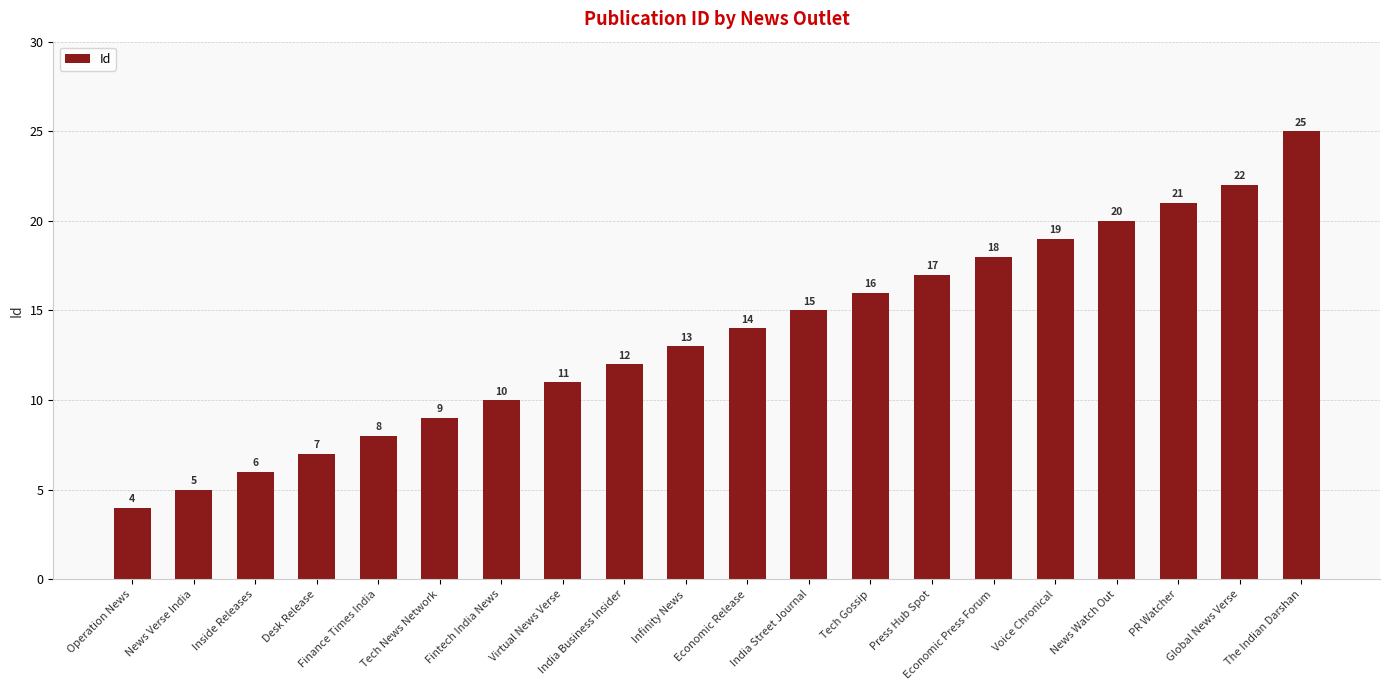

List the labels in order of value, smallest first.

Operation News, News Verse India, Inside Releases, Desk Release, Finance Times India, Tech News Network, Fintech India News, Virtual News Verse, India Business Insider, Infinity News, Economic Release, India Street Journal, Tech Gossip, Press Hub Spot, Economic Press Forum, Voice Chronical, News Watch Out, PR Watcher, Global News Verse, The Indian Darshan